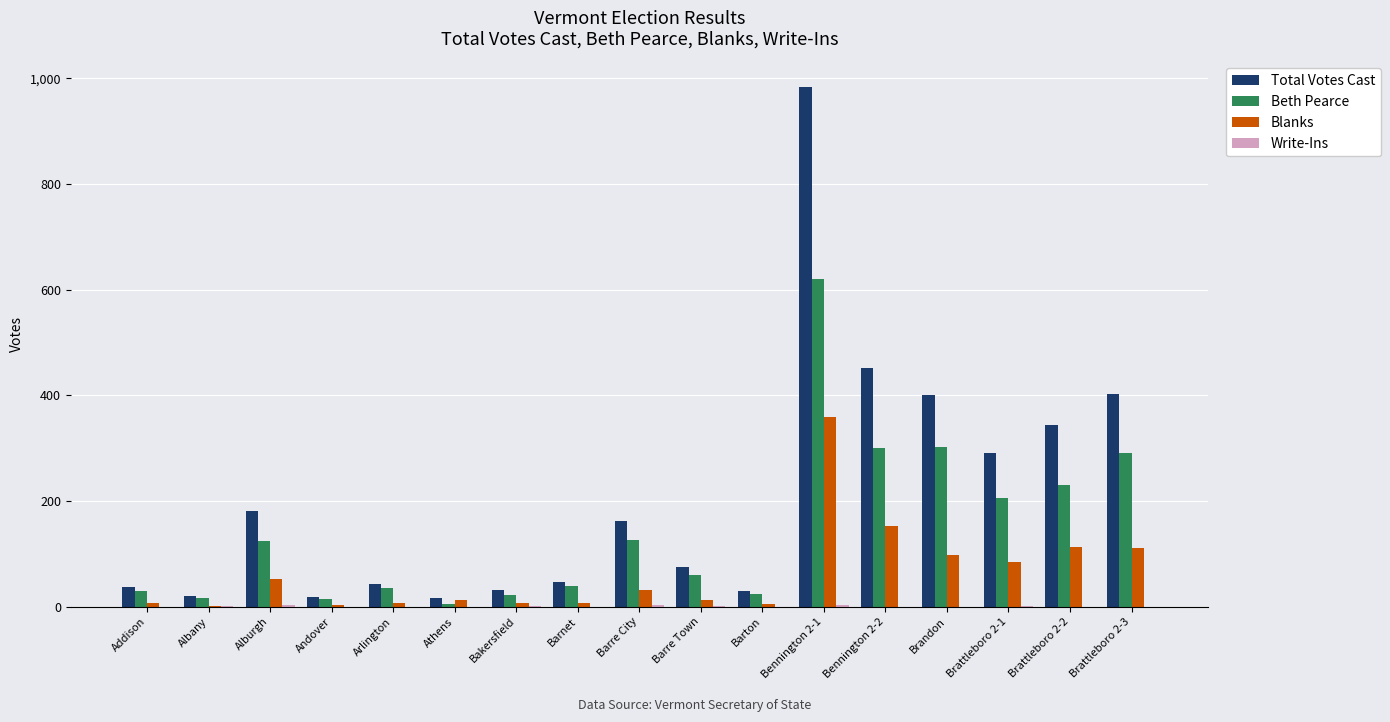

What is the highest value of the Beth Pearce series?

621